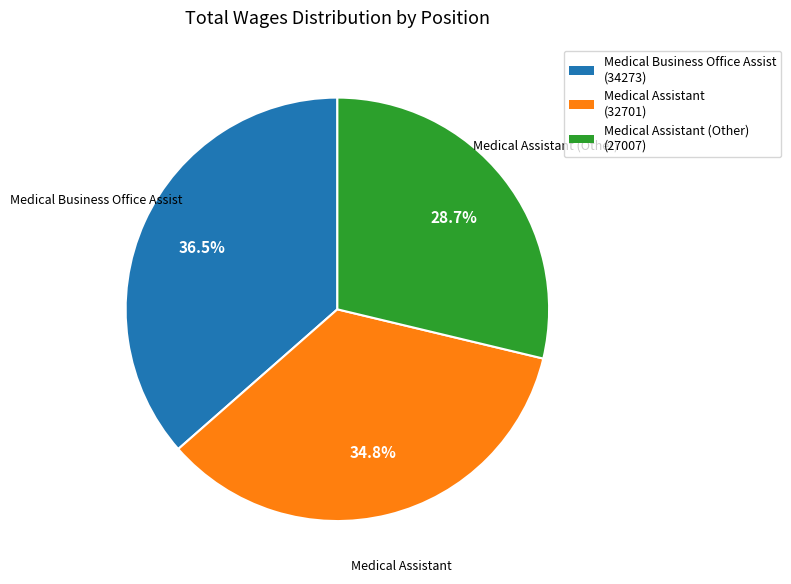

Is there any slice that represents more than half of the pie?

No